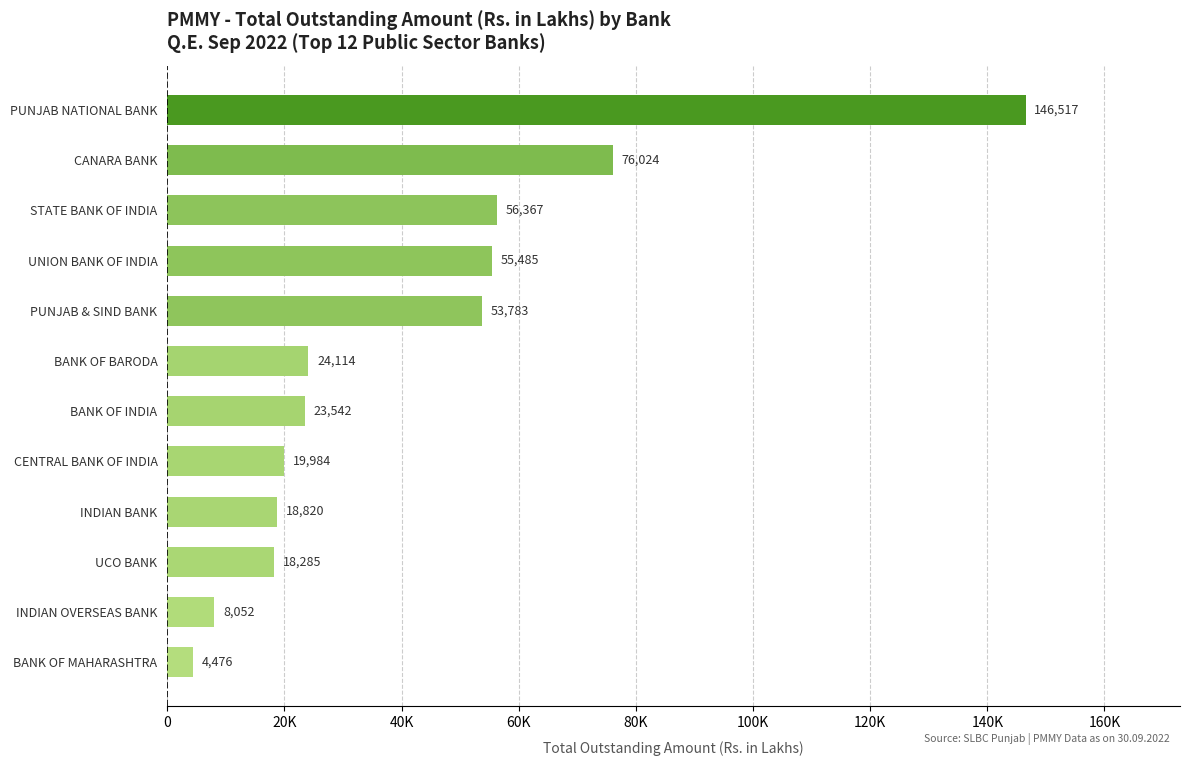

Rank the categories by value from highest to lowest.

PUNJAB NATIONAL BANK, CANARA BANK, STATE BANK OF INDIA, UNION BANK OF INDIA, PUNJAB & SIND BANK, BANK OF BARODA, BANK OF INDIA, CENTRAL BANK OF INDIA, INDIAN BANK, UCO BANK, INDIAN OVERSEAS BANK, BANK OF MAHARASHTRA